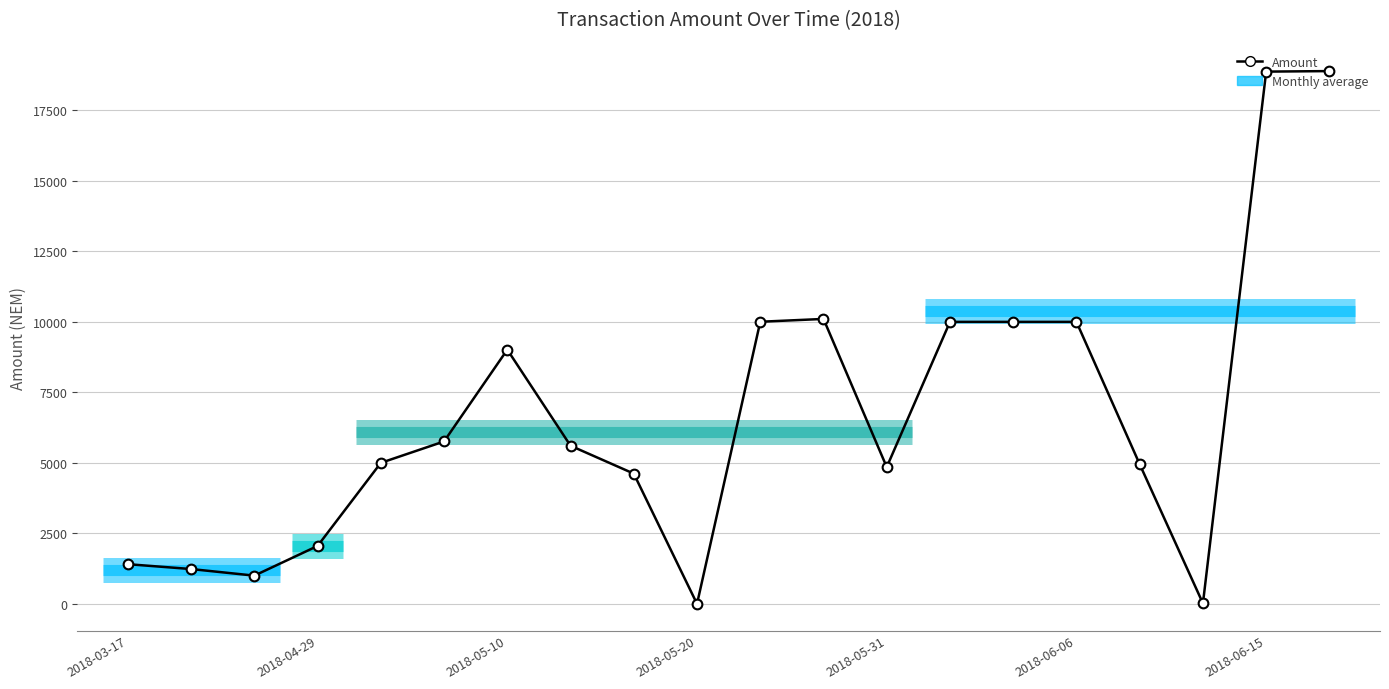

What value does the data have at 13?

10000.0